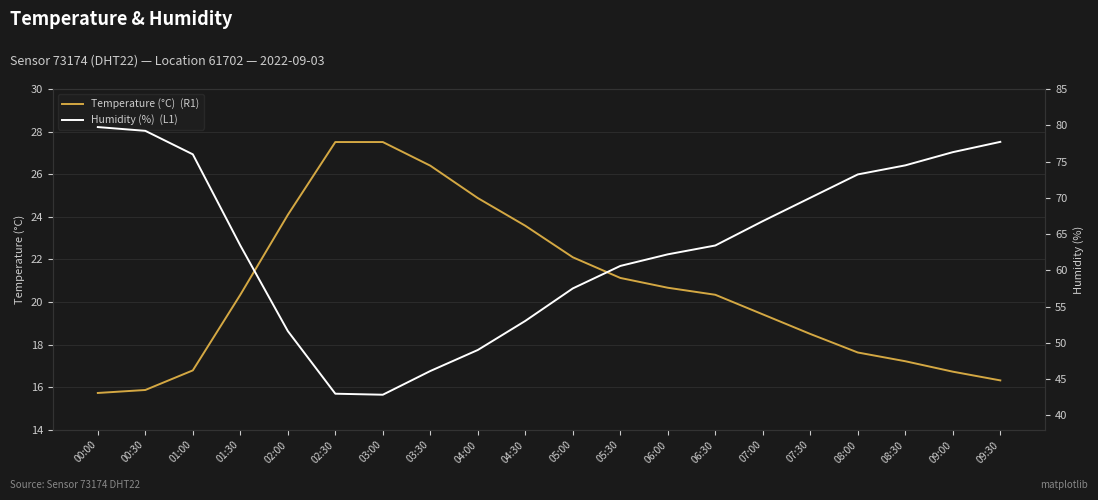

Rank the series by their average value, from lowest to highest.

Temperature (°C)  (R1), Humidity (%)  (L1)